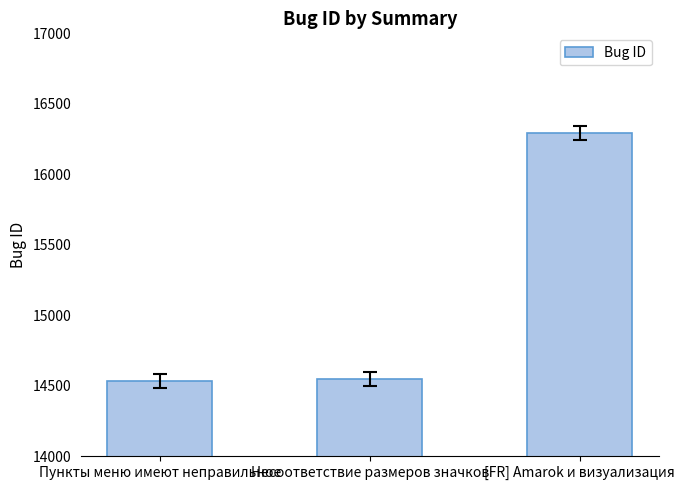

What is the smallest value displayed?

14535